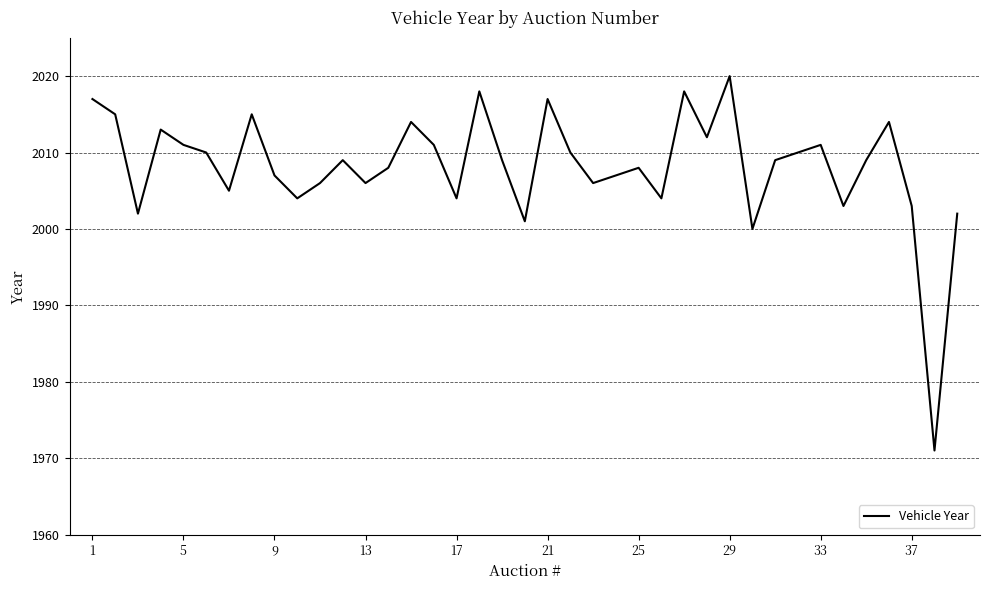

What is the greatest value displayed?

2020